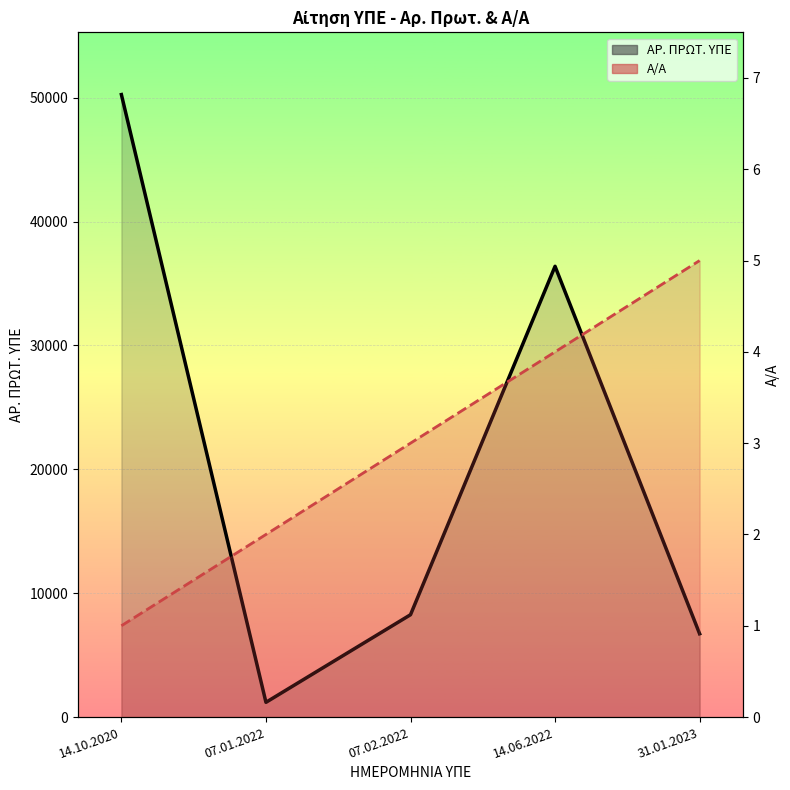

What is the total value across all series at 14.06.2022?

36390